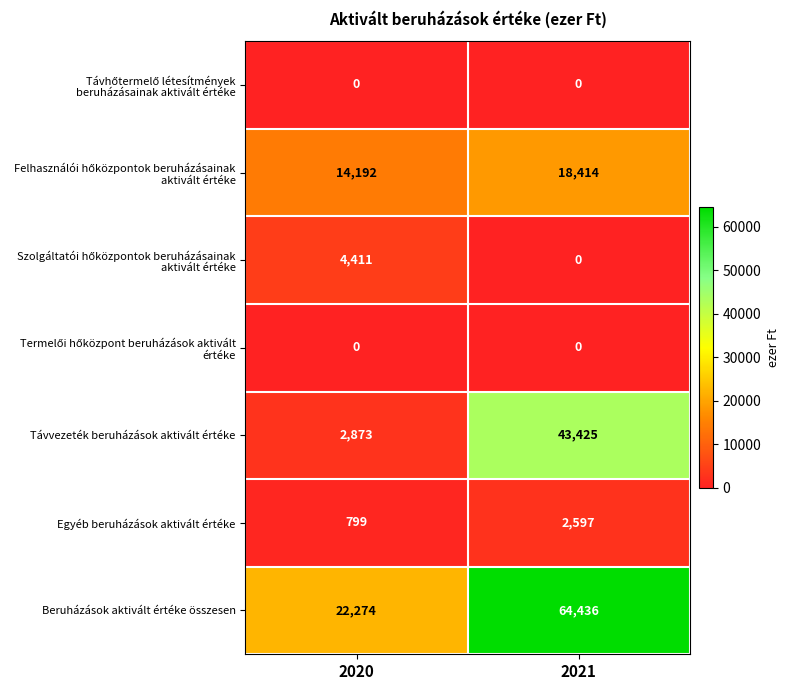

At which label is Távvezeték beruházások aktivált értéke closest to 23149?

2020